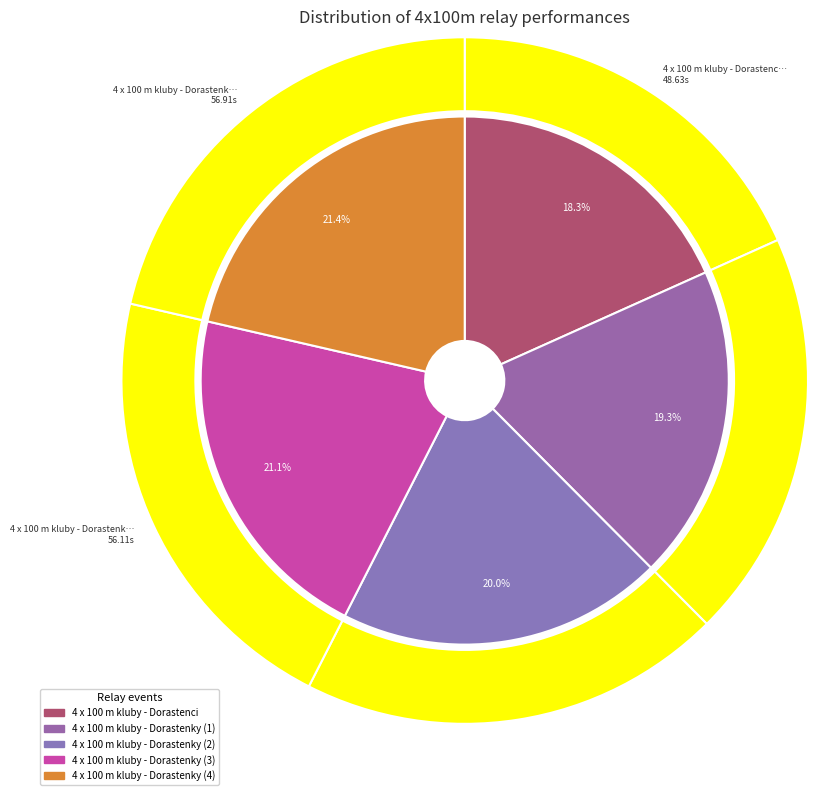

How many slices are in this pie chart?

5